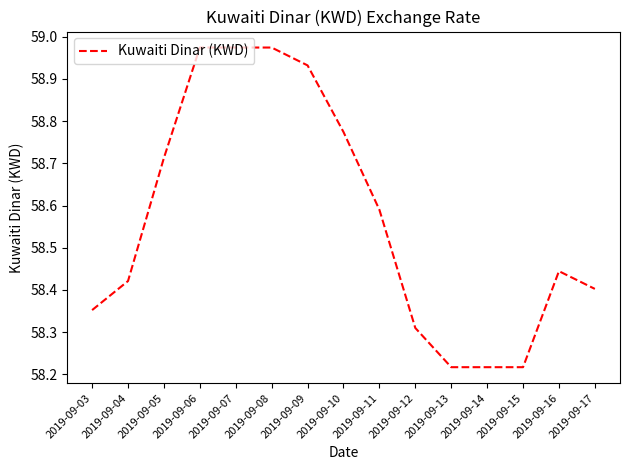

The value at 2019-09-10 is 32.1. True or false?

False